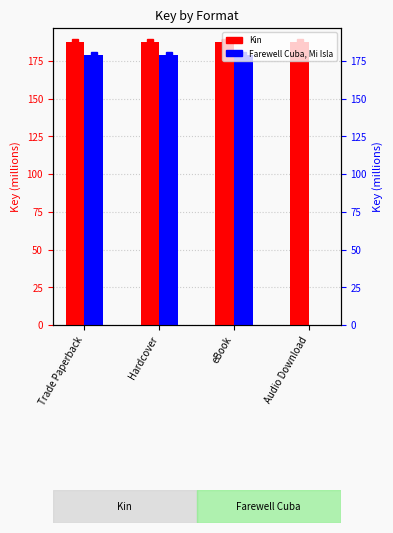

Does the chart contain any negative values?

No